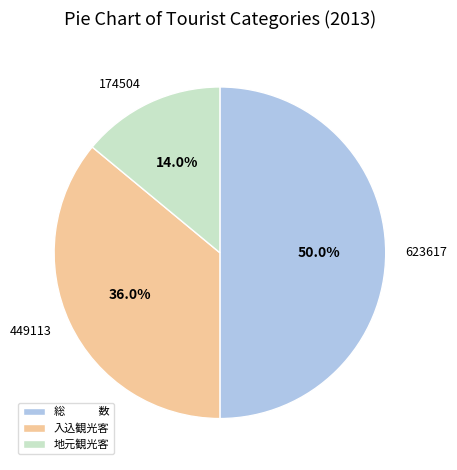

Is 入込観光客 the majority of the pie?

No